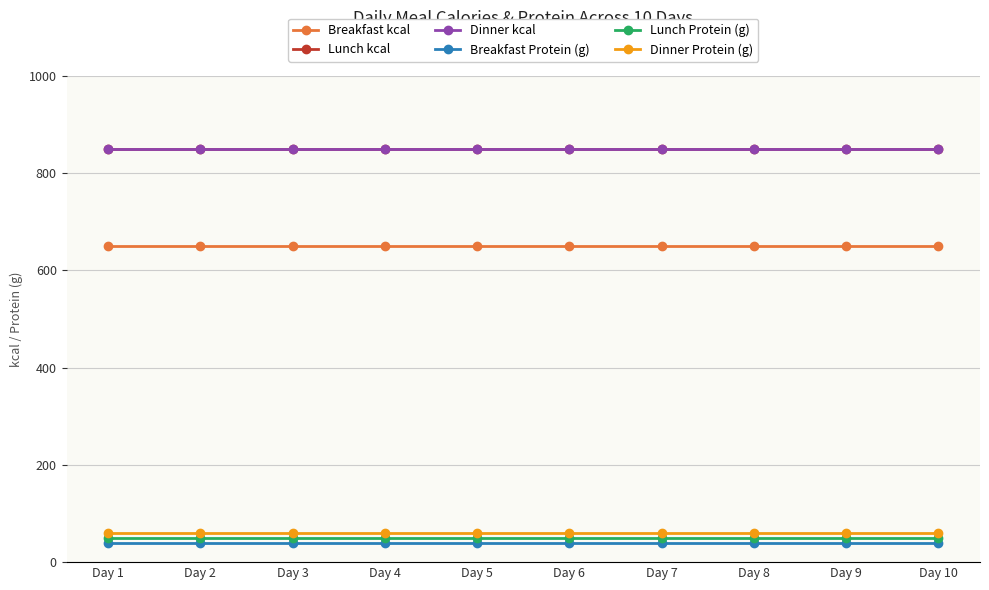

True or false: Dinner kcal and Lunch kcal intersect in this chart.

False